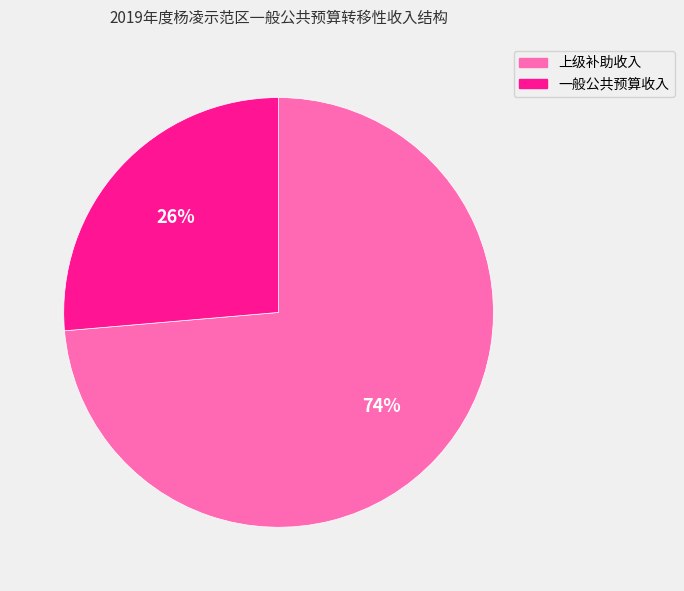

To the nearest percent, what is the combined percentage of 上级补助收入 and 一般公共预算收入?

100%